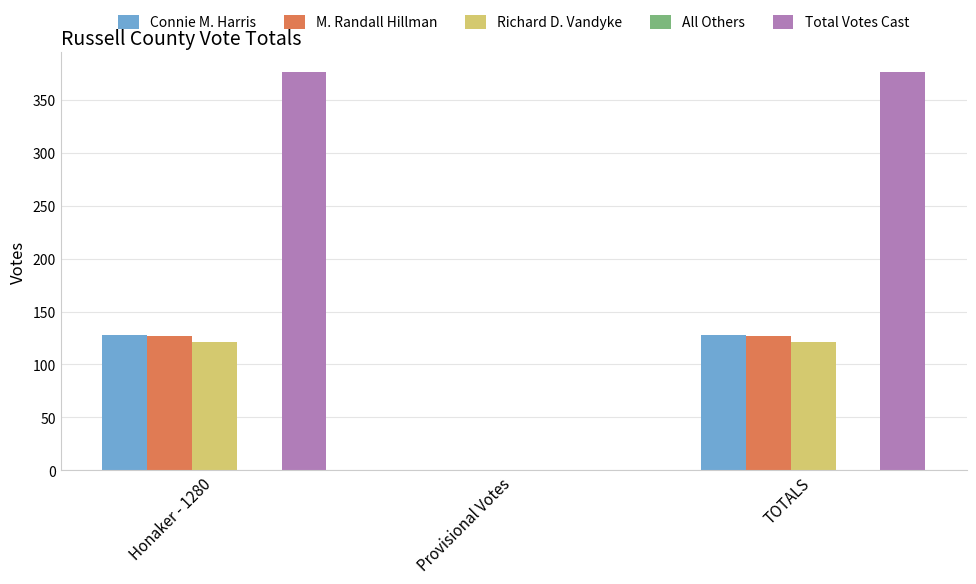

Which series has the largest total across all categories?

Total Votes Cast